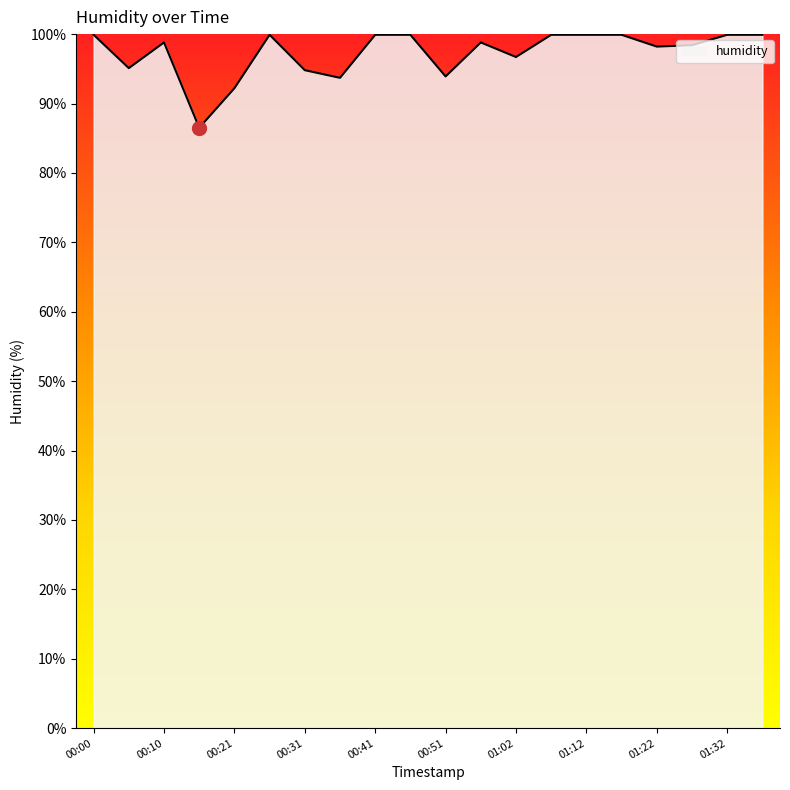

What is the maximum value shown in the chart?

99.9